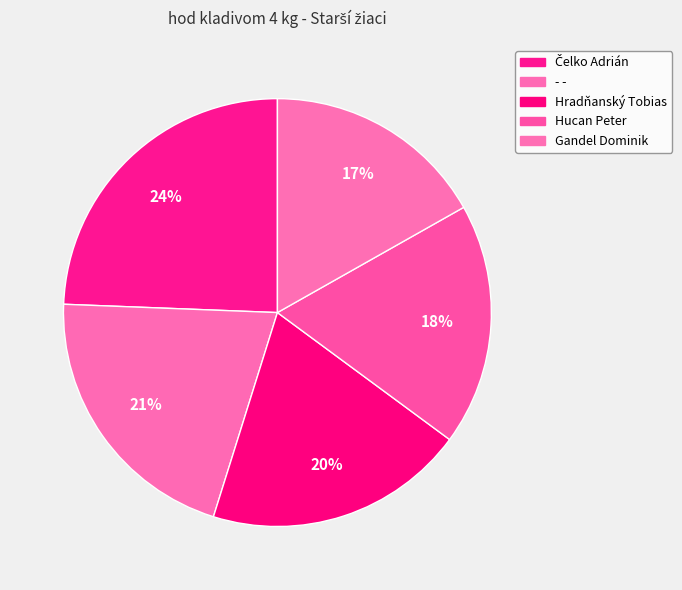

What is the change in value from Čelko Adrián to - -?

-4.2